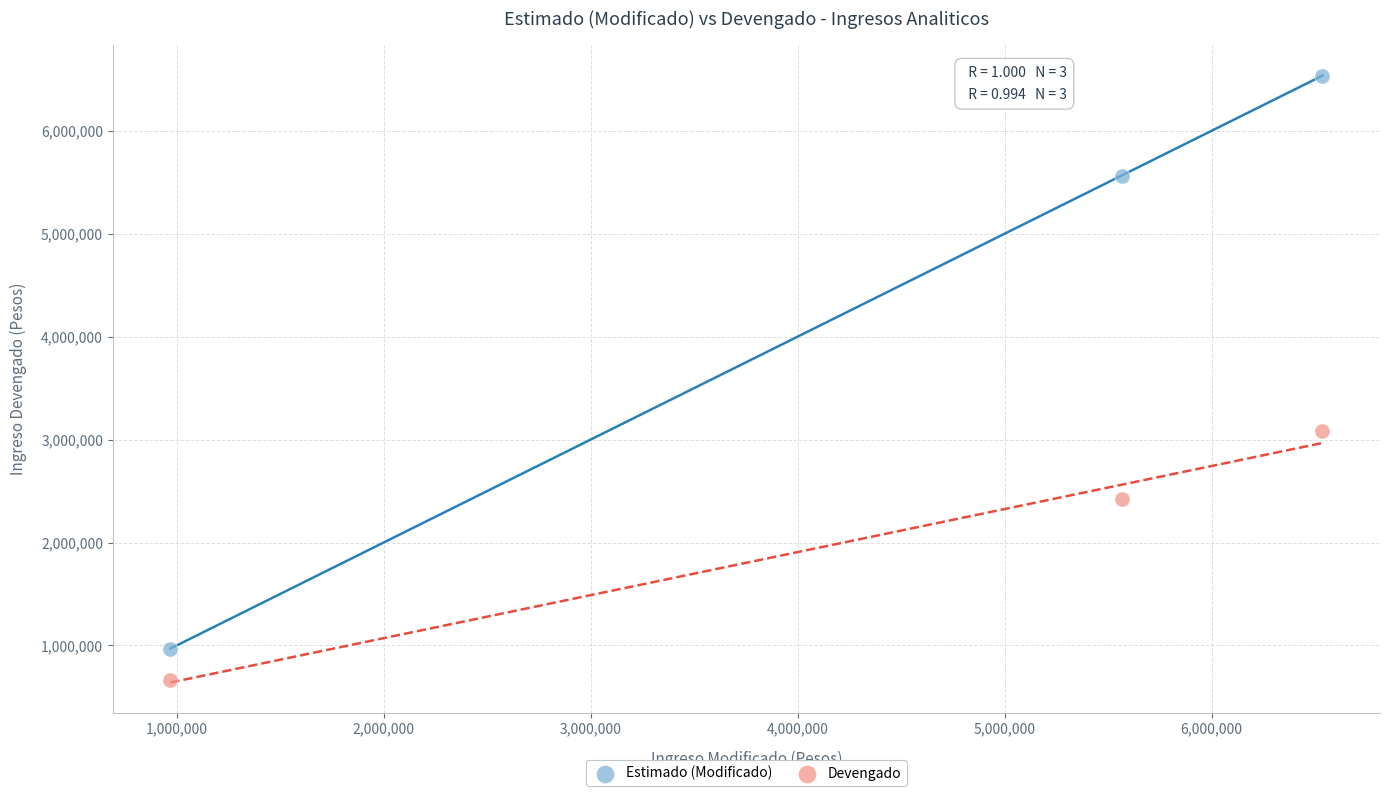

What are all the series names shown in the legend?

Estimado (Modificado), Devengado